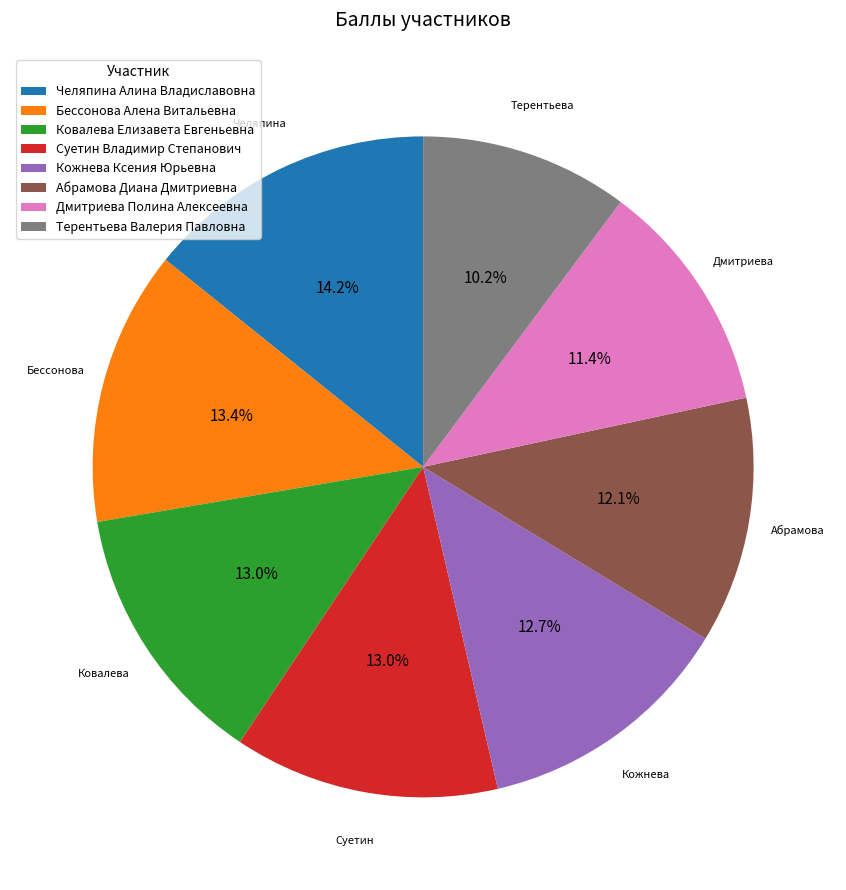

What is the total percentage of Абрамова Диана Дмитриевна and Дмитриева Полина Алексеевна?

23.5%